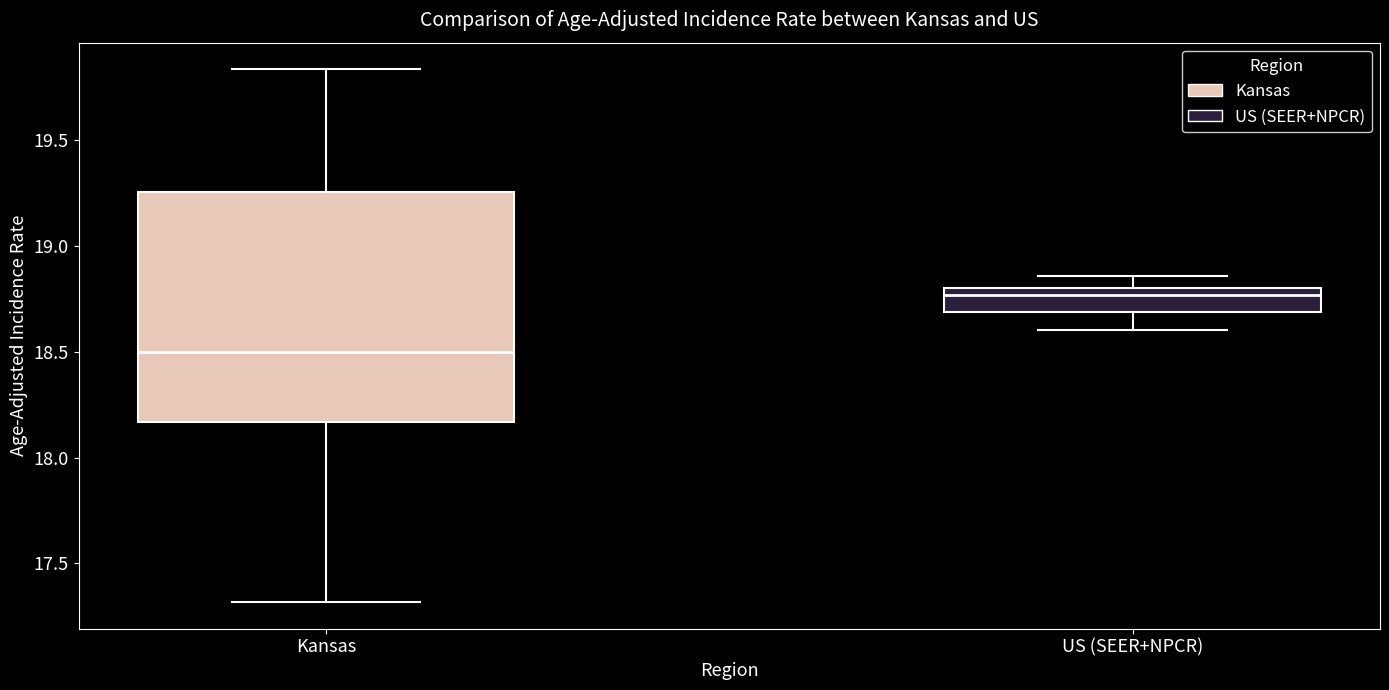

Reading left to right, read every box against the y-axis: the position of its median line, the range the box covers, and the ends of its whiskers. The values are not printed on the chart, so give them approximately, as read against the axis.

Kansas: median 18.50, box 18.15 to 19.25, whiskers 17.30 to 19.85
US (SEER+NPCR): median 18.75, box 18.70 to 18.80, whiskers 18.60 to 18.85